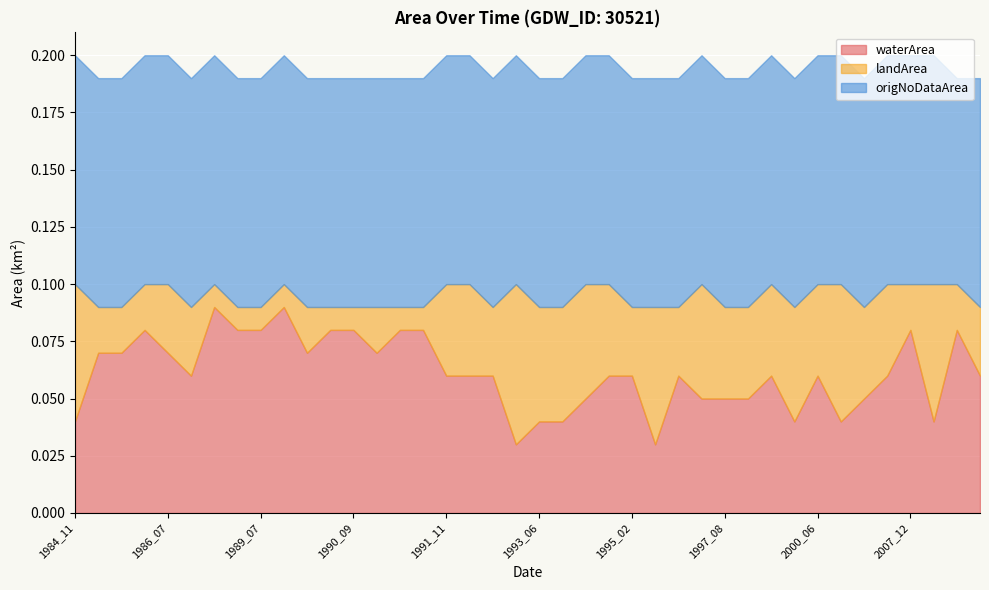

Reading left to right, transcribe all the data shown in this chart.

waterArea: 1984_11=0.0	1985_07=0.1	1985_09=0.1	1985_12=0.1	1986_07=0.1	1987_03=0.1	1987_12=0.1	1988_09=0.1	1989_07=0.1	1989_12=0.1	1990_06=0.1	1990_08=0.1	1990_09=0.1	1991_05=0.1	1991_08=0.1	1991_09=0.1	1991_11=0.1	1992_09=0.1	1992_12=0.1	1993_03=0.0	1993_06=0.0	1993_07=0.0	1994_06=0.1	1994_12=0.1	1995_02=0.1	1995_04=0.0	1995_11=0.1	1996_11=0.1	1997_08=0.1	1997_09=0.1	1997_12=0.1	1998_07=0.0	2000_06=0.1	2003_03=0.0	2003_06=0.1	2007_03=0.1	2007_12=0.1	2008_04=0.0	2008_10=0.1	2009_02=0.1
landArea: 1984_11=0.1	1985_07=0.0	1985_09=0.0	1985_12=0.0	1986_07=0.0	1987_03=0.0	1987_12=0.0	1988_09=0.0	1989_07=0.0	1989_12=0.0	1990_06=0.0	1990_08=0.0	1990_09=0.0	1991_05=0.0	1991_08=0.0	1991_09=0.0	1991_11=0.0	1992_09=0.0	1992_12=0.0	1993_03=0.1	1993_06=0.1	1993_07=0.1	1994_06=0.1	1994_12=0.0	1995_02=0.0	1995_04=0.1	1995_11=0.0	1996_11=0.1	1997_08=0.0	1997_09=0.0	1997_12=0.0	1998_07=0.1	2000_06=0.0	2003_03=0.1	2003_06=0.0	2007_03=0.0	2007_12=0.0	2008_04=0.1	2008_10=0.0	2009_02=0.0
origNoDataArea: 1984_11=0.1	1985_07=0.1	1985_09=0.1	1985_12=0.1	1986_07=0.1	1987_03=0.1	1987_12=0.1	1988_09=0.1	1989_07=0.1	1989_12=0.1	1990_06=0.1	1990_08=0.1	1990_09=0.1	1991_05=0.1	1991_08=0.1	1991_09=0.1	1991_11=0.1	1992_09=0.1	1992_12=0.1	1993_03=0.1	1993_06=0.1	1993_07=0.1	1994_06=0.1	1994_12=0.1	1995_02=0.1	1995_04=0.1	1995_11=0.1	1996_11=0.1	1997_08=0.1	1997_09=0.1	1997_12=0.1	1998_07=0.1	2000_06=0.1	2003_03=0.1	2003_06=0.1	2007_03=0.1	2007_12=0.1	2008_04=0.1	2008_10=0.1	2009_02=0.1